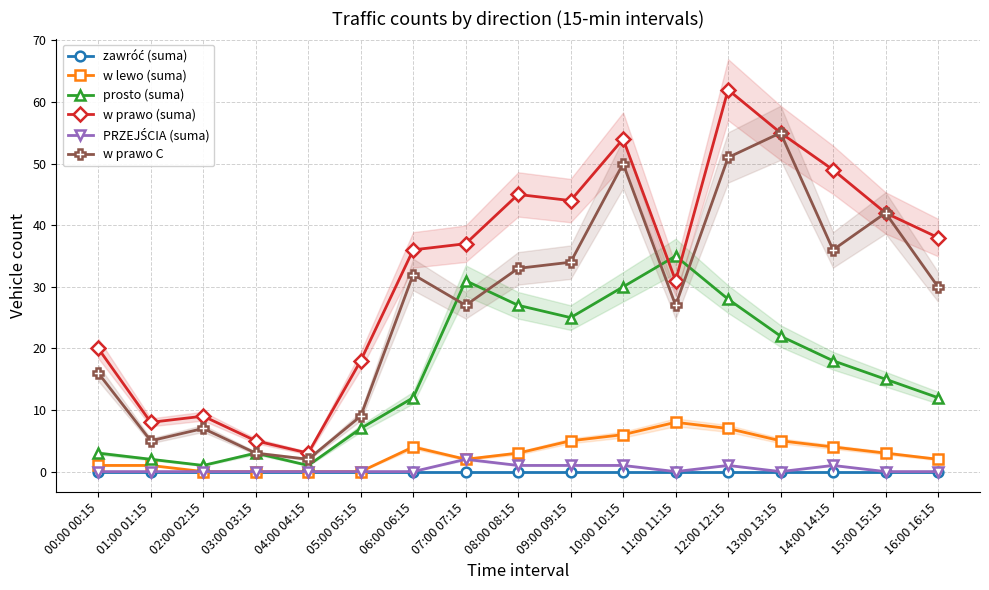

True or false: zawróć (suma) and prosto (suma) intersect in this chart.

False